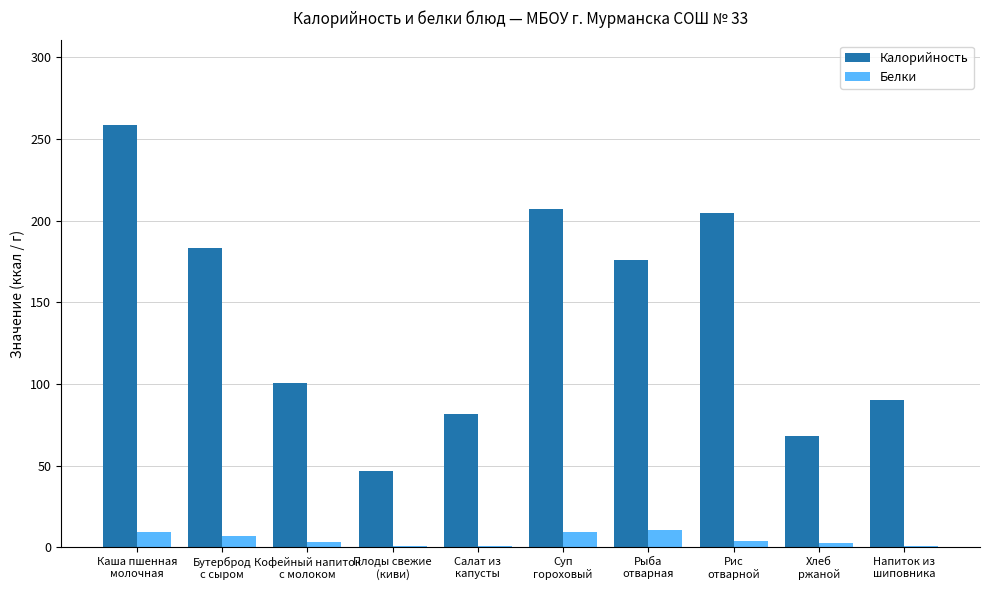

Which series has the largest total across all categories?

Калорийность